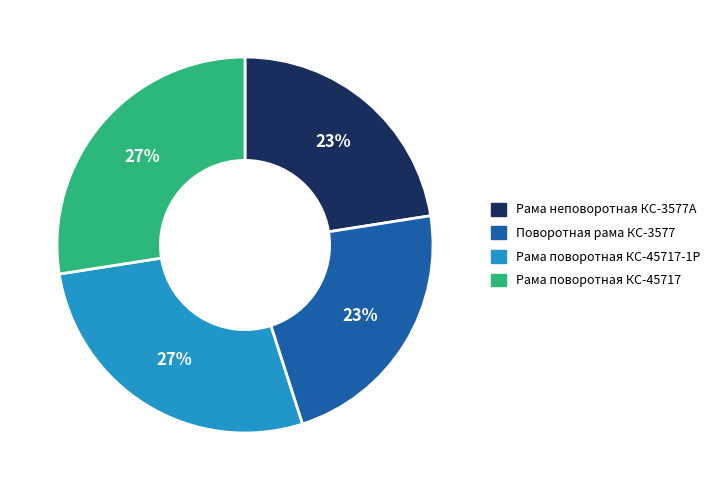

To the nearest percent, what is the average slice percentage?

25%